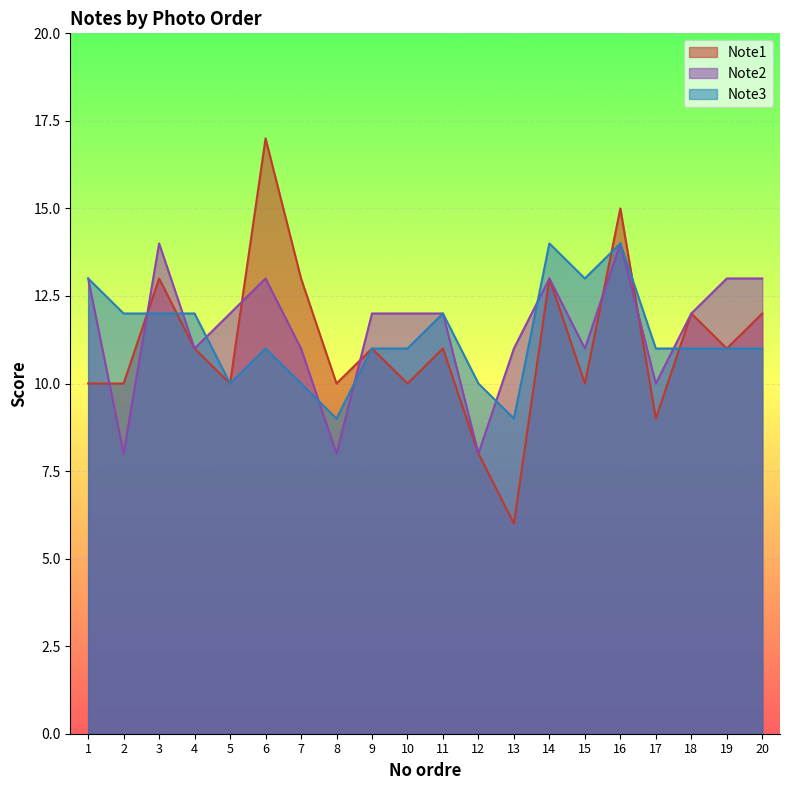

Reading left to right, list all the values displayed in this chart.

Note1: 1=10	2=10	3=13	4=11	5=10	6=17	7=13	8=10	9=11	10=10	11=11	12=8	13=6	14=13	15=10	16=15	17=9	18=12	19=11	20=12
Note2: 1=13	2=8	3=14	4=11	5=12	6=13	7=11	8=8	9=12	10=12	11=12	12=8	13=11	14=13	15=11	16=14	17=10	18=12	19=13	20=13
Note3: 1=13	2=12	3=12	4=12	5=10	6=11	7=10	8=9	9=11	10=11	11=12	12=10	13=9	14=14	15=13	16=14	17=11	18=11	19=11	20=11